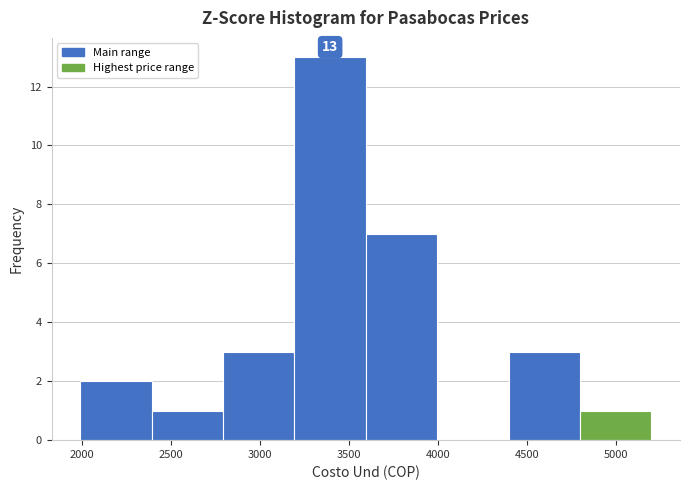

Which range on the x-axis has the tallest bar?

3200 to 3600